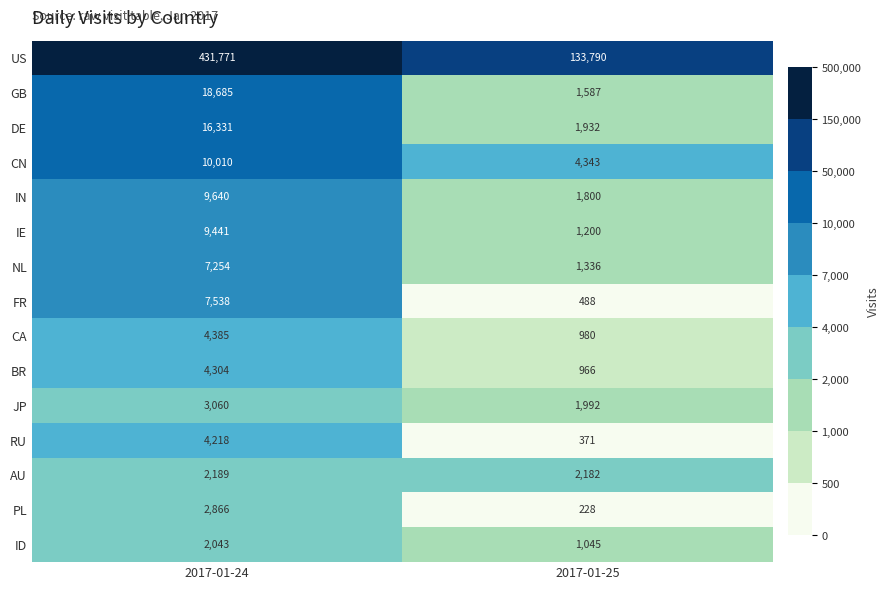

Reading right to left, extract all data points from this chart.

US: 2017-01-25=133790	2017-01-24=431771
GB: 2017-01-25=1587	2017-01-24=18685
DE: 2017-01-25=1932	2017-01-24=16331
CN: 2017-01-25=4343	2017-01-24=10010
IN: 2017-01-25=1800	2017-01-24=9640
IE: 2017-01-25=1200	2017-01-24=9441
NL: 2017-01-25=1336	2017-01-24=7254
FR: 2017-01-25=488	2017-01-24=7538
CA: 2017-01-25=980	2017-01-24=4385
BR: 2017-01-25=966	2017-01-24=4304
JP: 2017-01-25=1992	2017-01-24=3060
RU: 2017-01-25=371	2017-01-24=4218
AU: 2017-01-25=2182	2017-01-24=2189
PL: 2017-01-25=228	2017-01-24=2866
ID: 2017-01-25=1045	2017-01-24=2043